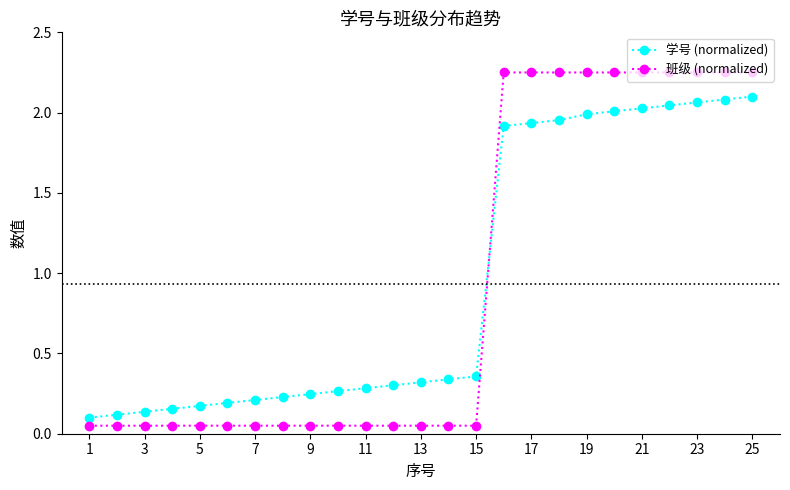

After their last crossing, which series has the higher values: 学号 (normalized) or 班级 (normalized)?

班级 (normalized)